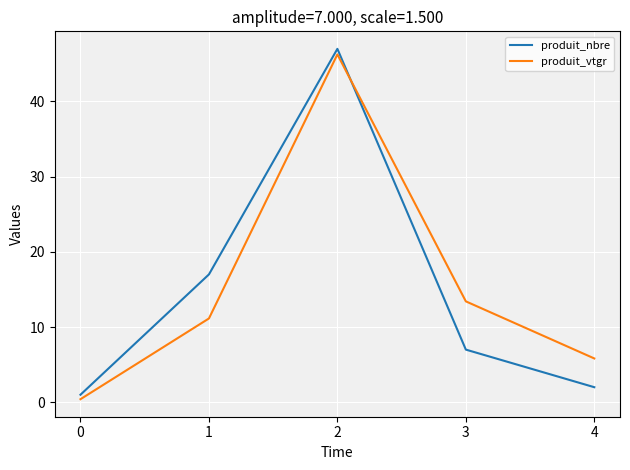

At which label does produit_vtgr first exceed 11?

1